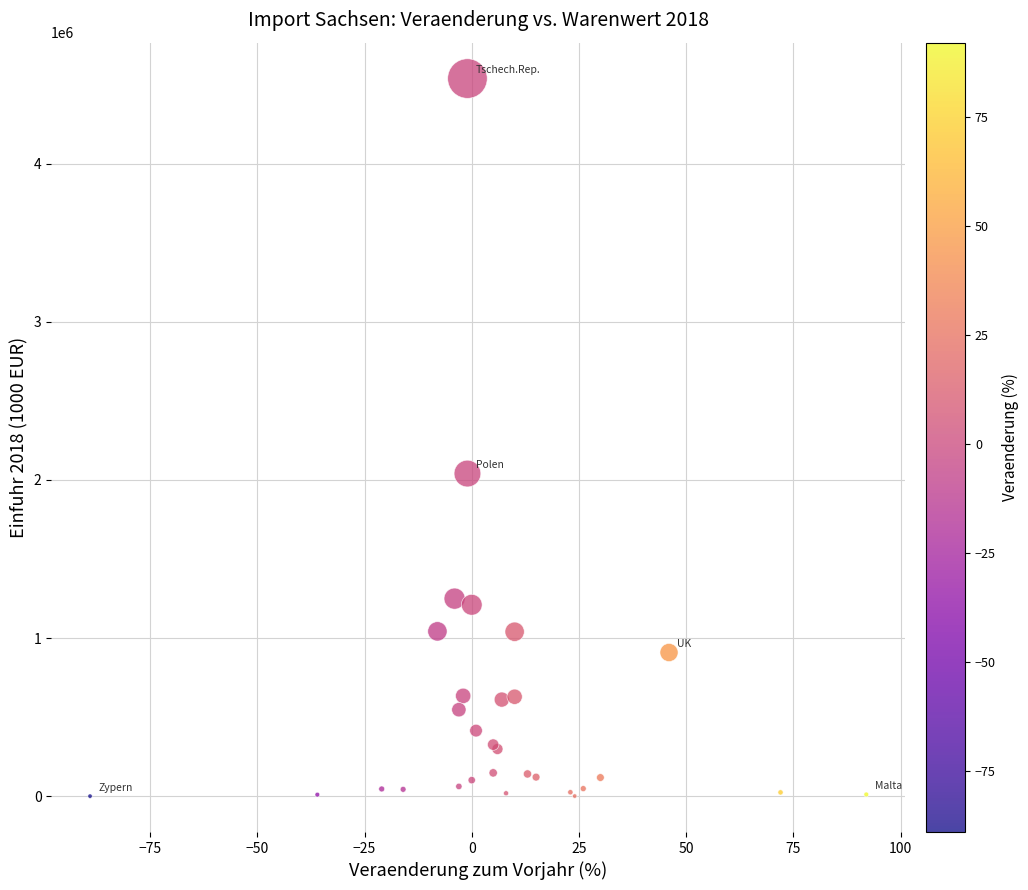

What Y value in the scatter plot is closest to 2269728?

2040752